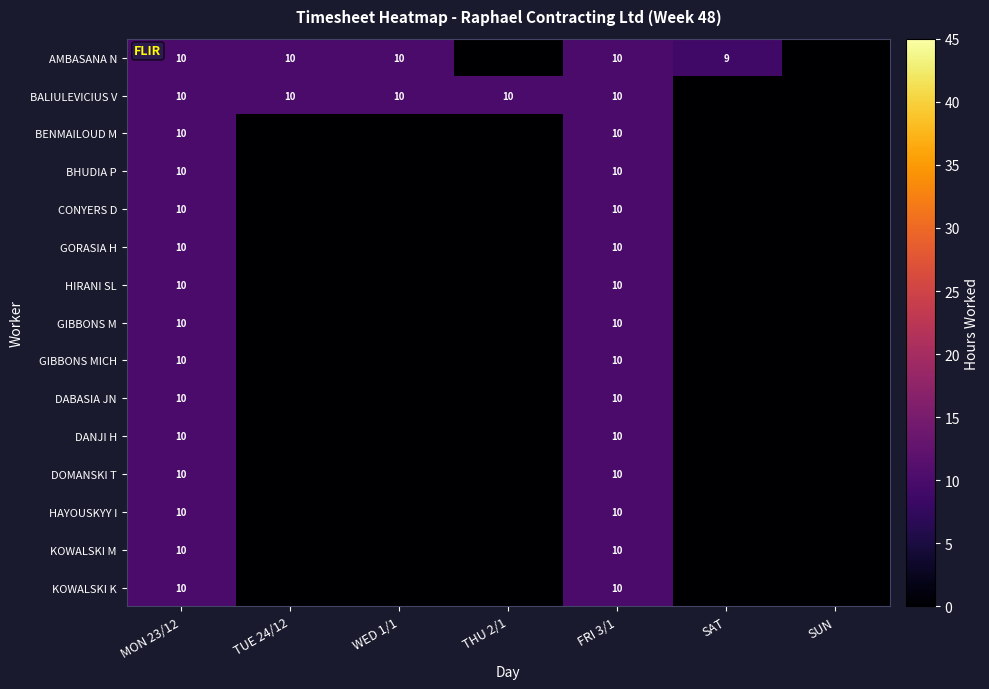

Is it true that GIBBONS M equals 5 at FRI 3/1?

False